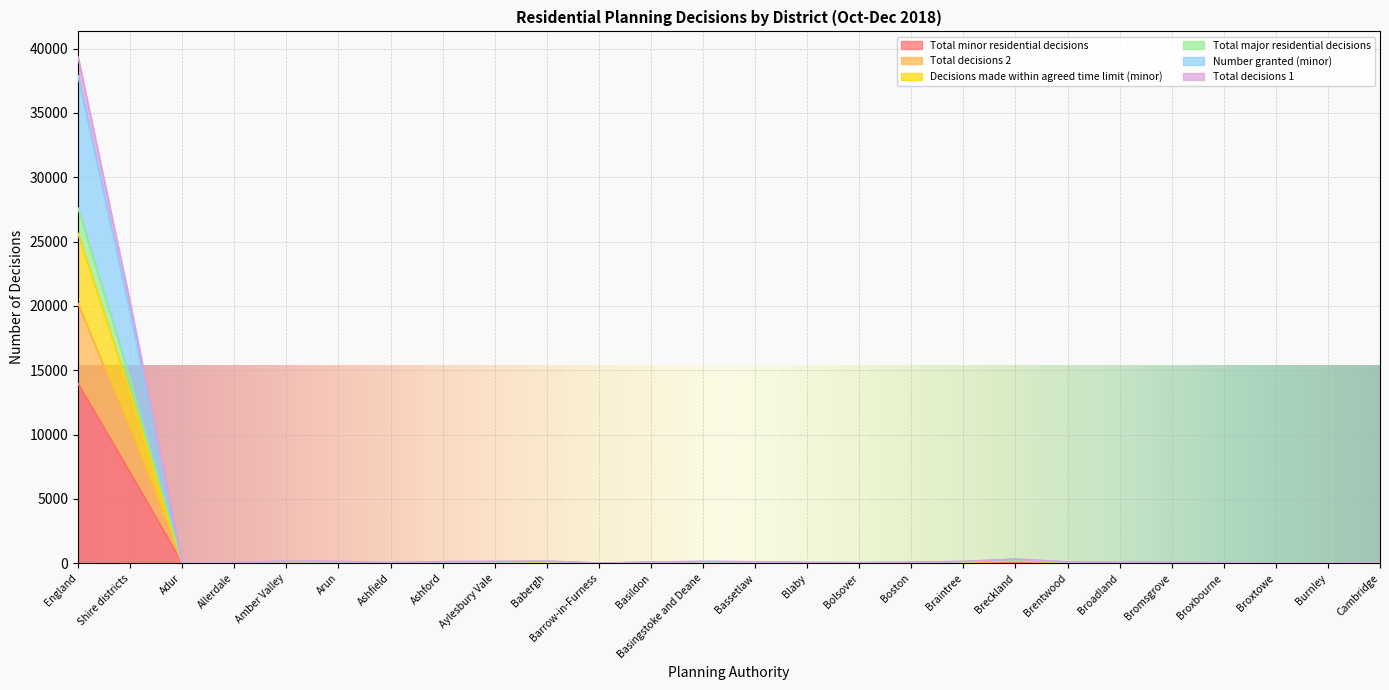

What position from the right is Bassetlaw?

13